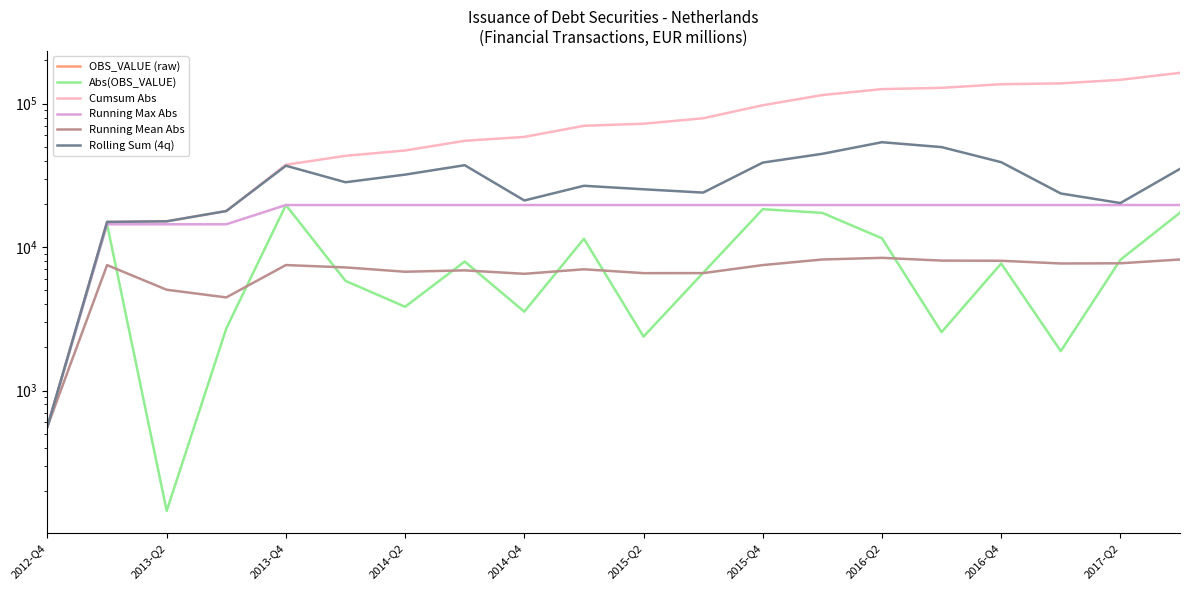

At which label does Running Max Abs reach its minimum?

2012-Q4